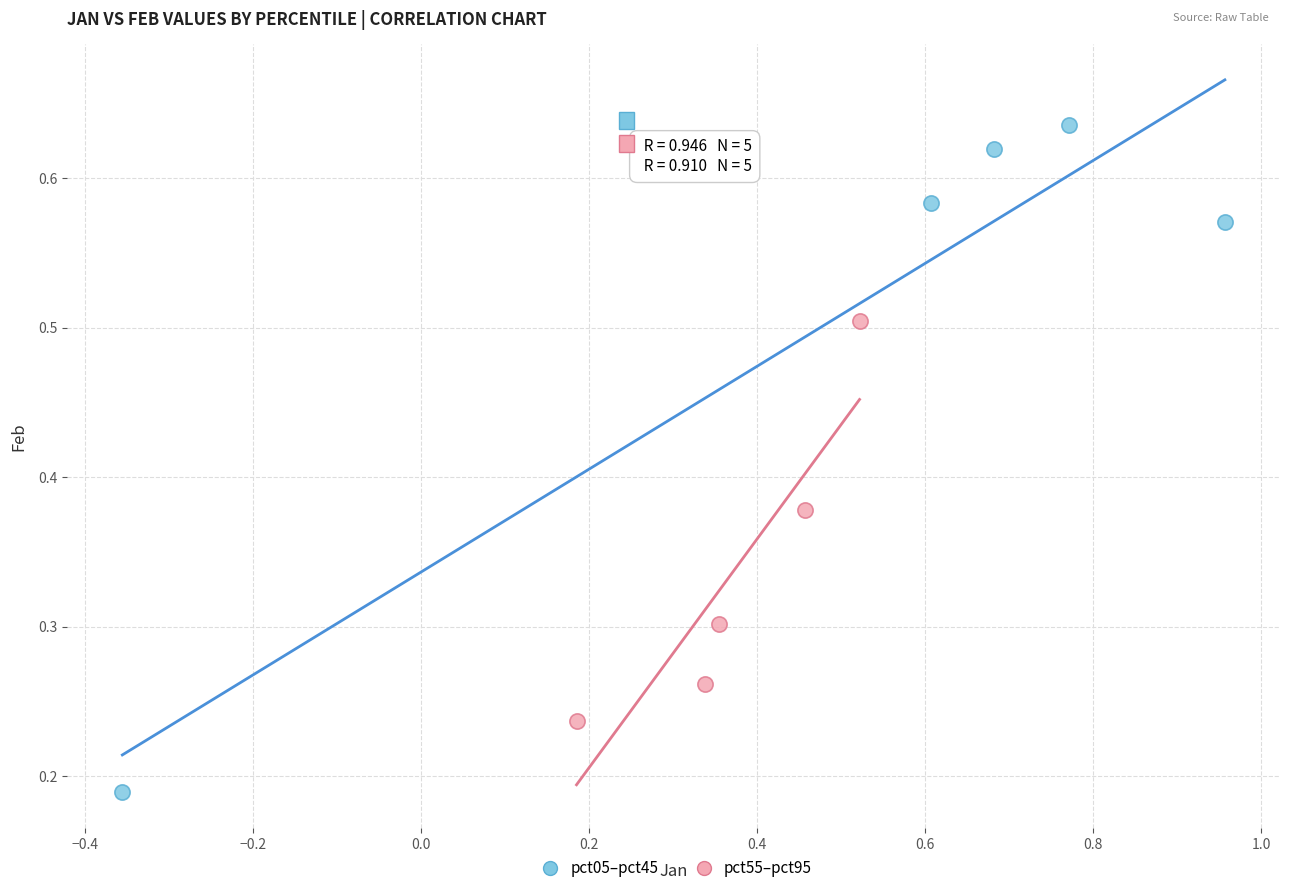

Which series has the widest spread of Y values?

pct05–pct45